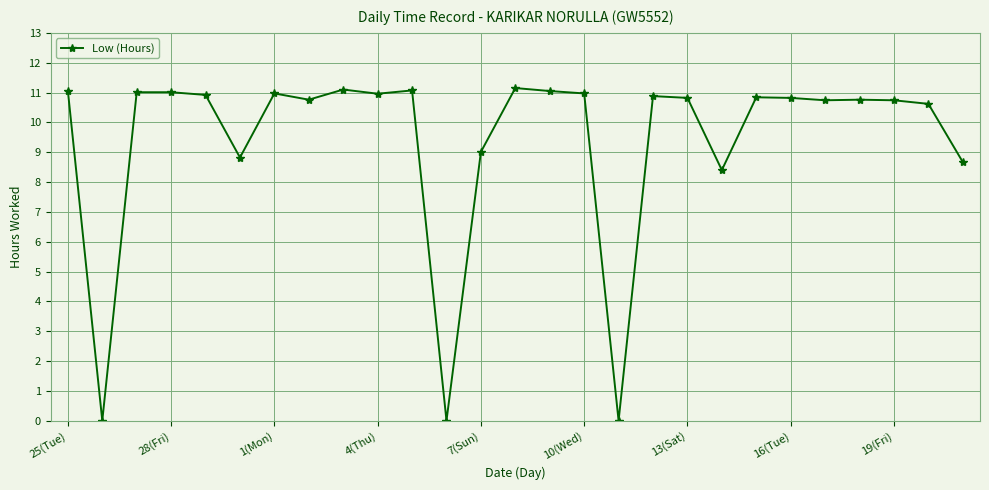

What is the average value?

9.4